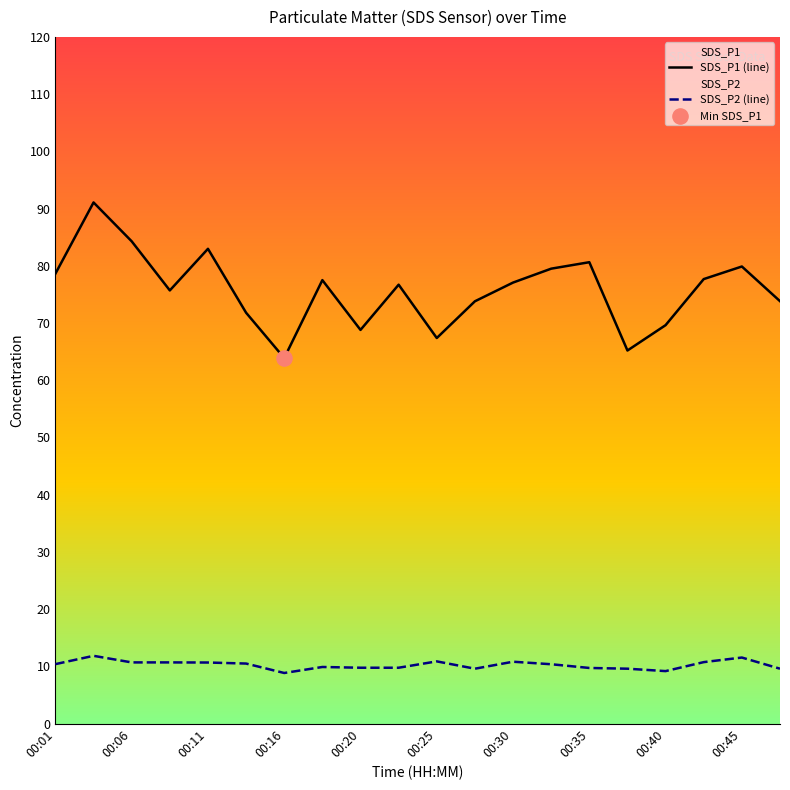

What is the total value across all series at 00:16?

72.7